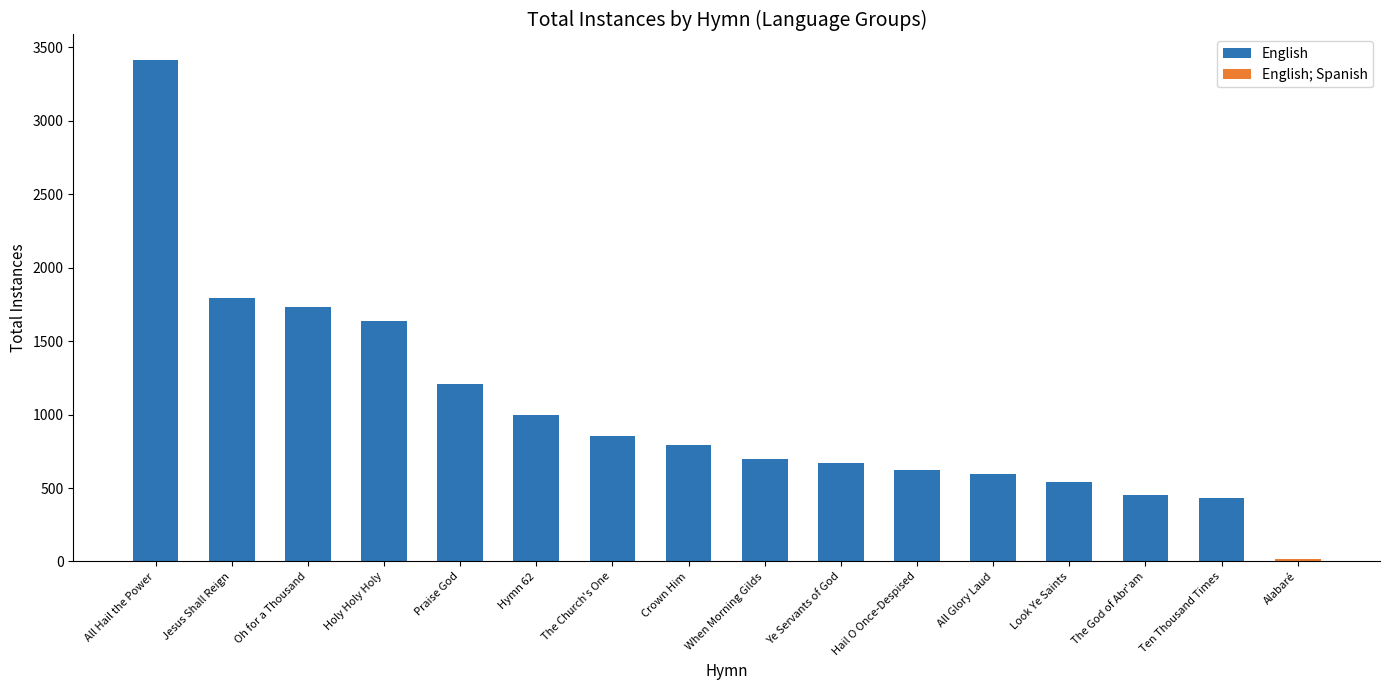

Which has a higher value, The God of Abr'am or Ten Thousand Times?

The God of Abr'am